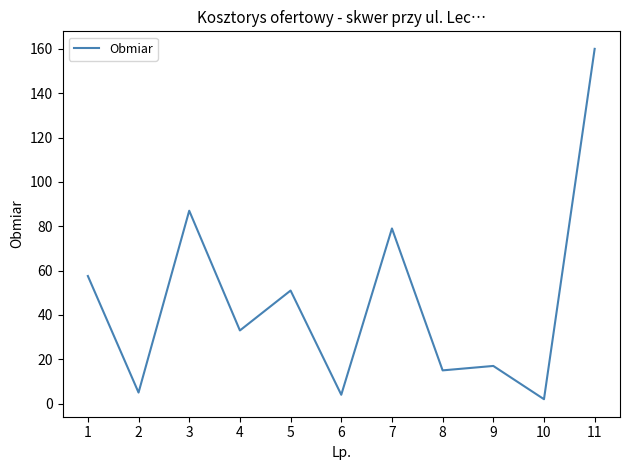

What is the change in value from 8 to 11?

+145.0